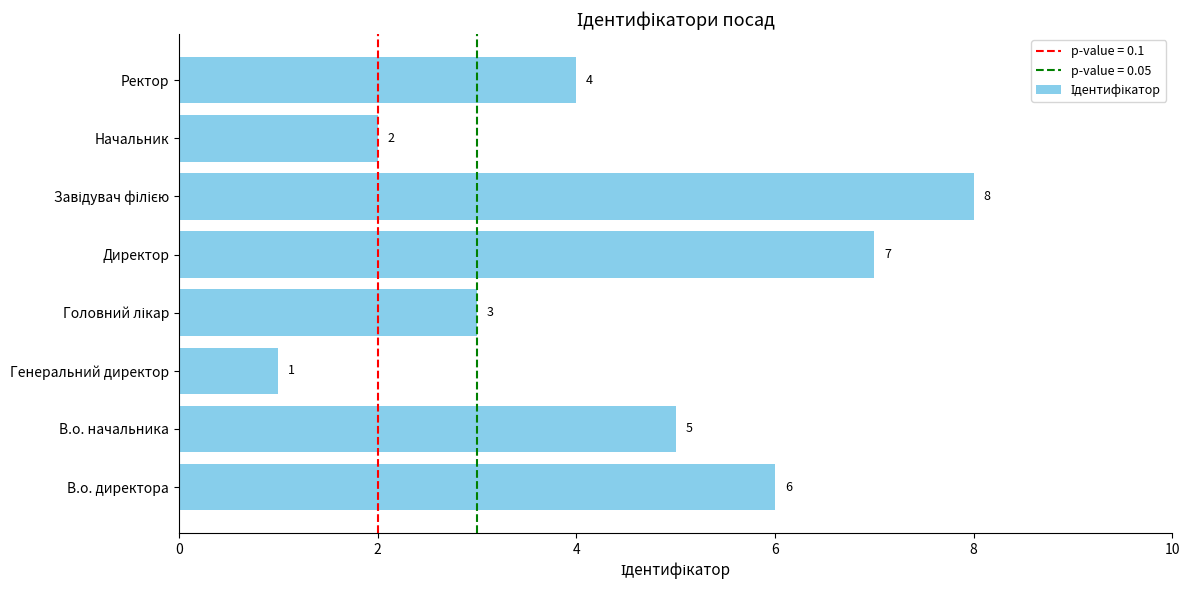

At which category does the chart reach its minimum across all series?

Генеральний директор